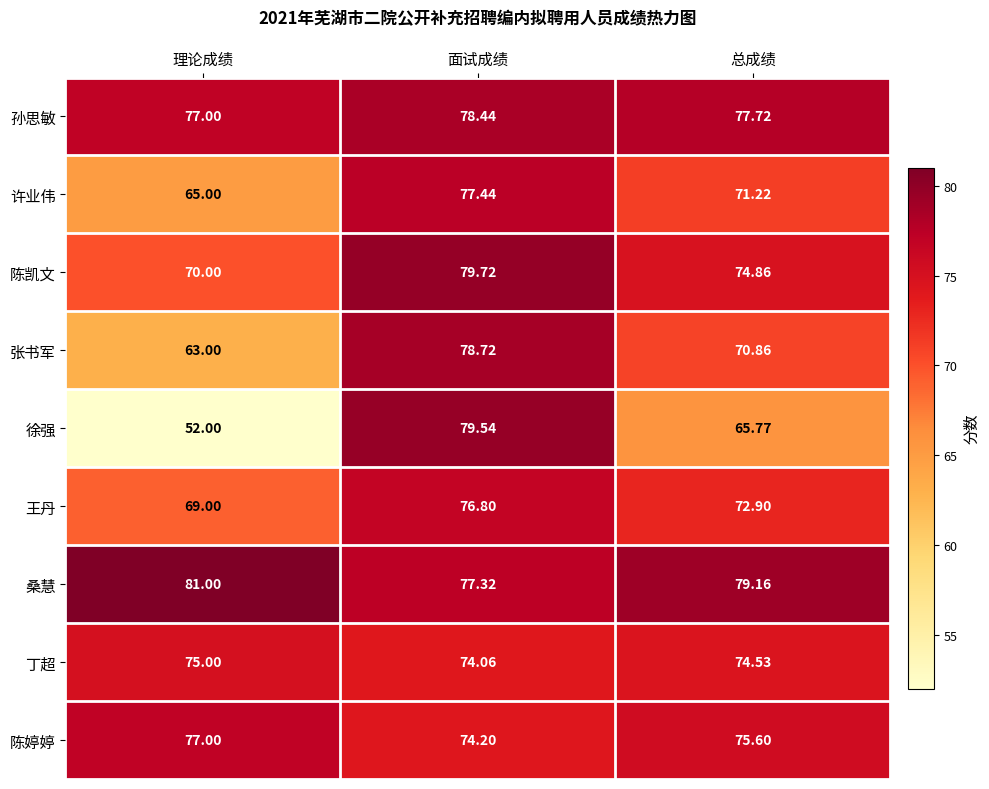

Rank the categories by 孙思敏 value from lowest to highest.

理论成绩, 总成绩, 面试成绩